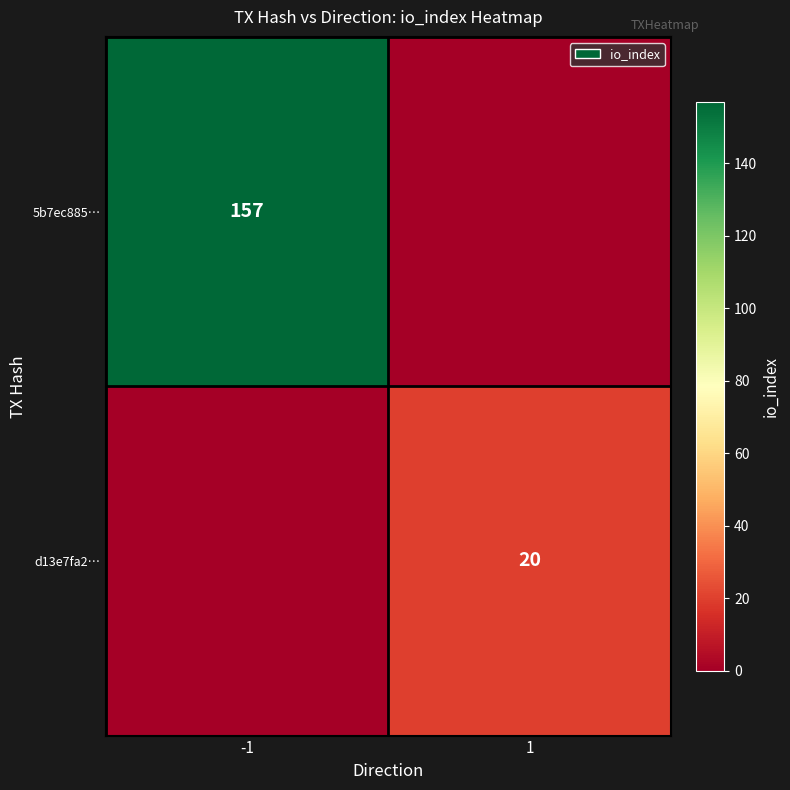

Is it true that 5b7ec885… equals 43 at -1?

False